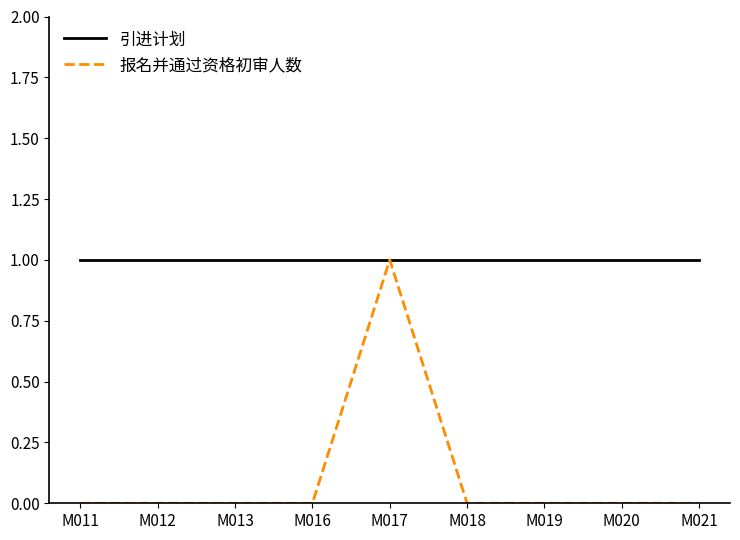

At which category is the sum across all series the highest?

M017